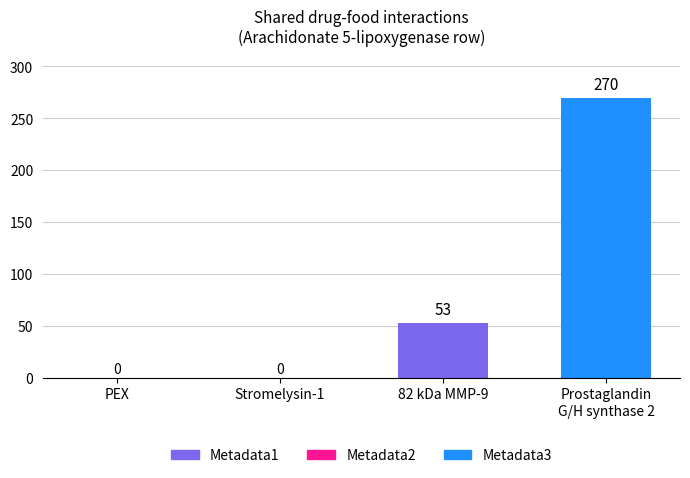

At which label does Metadata1 reach its peak?

82 kDa MMP-9